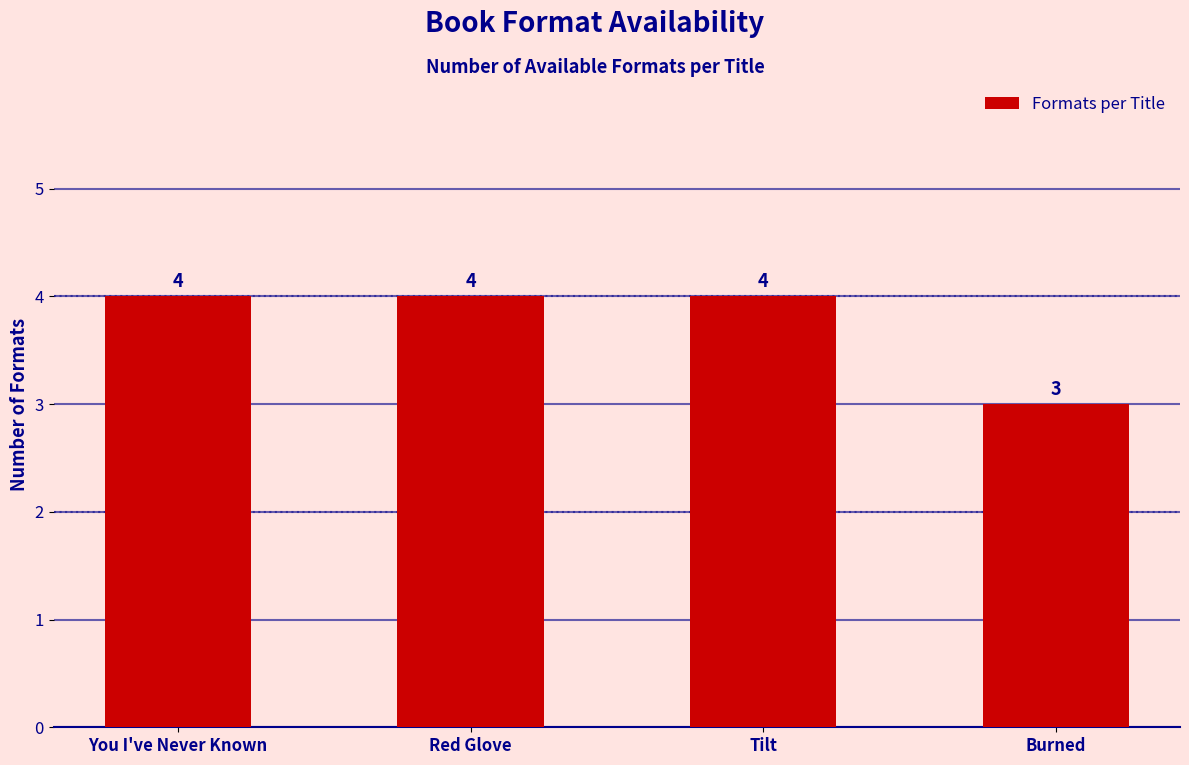

Reading right to left, what are all the values shown in this chart?

Burned=3	Tilt=4	Red Glove=4	You I've Never Known=4